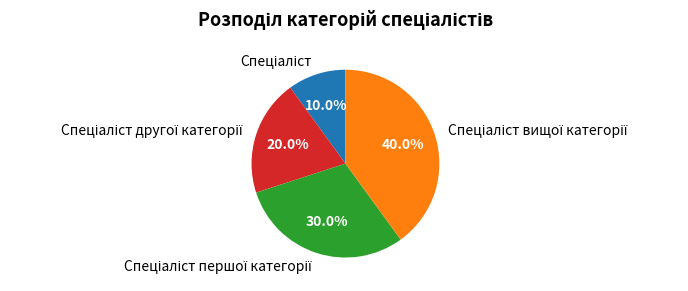

Does any single category account for the majority?

No